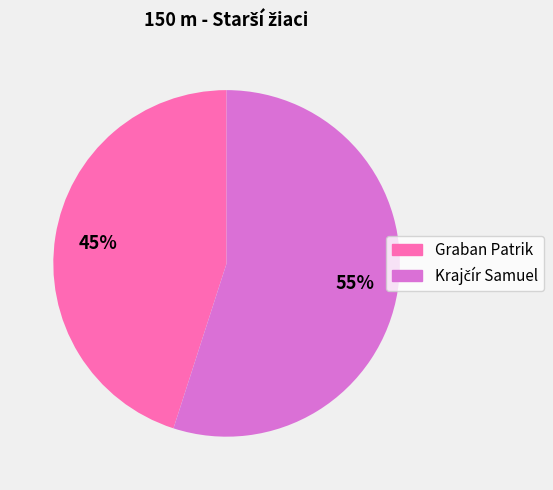

To the nearest percent, what is the average slice percentage?

50%